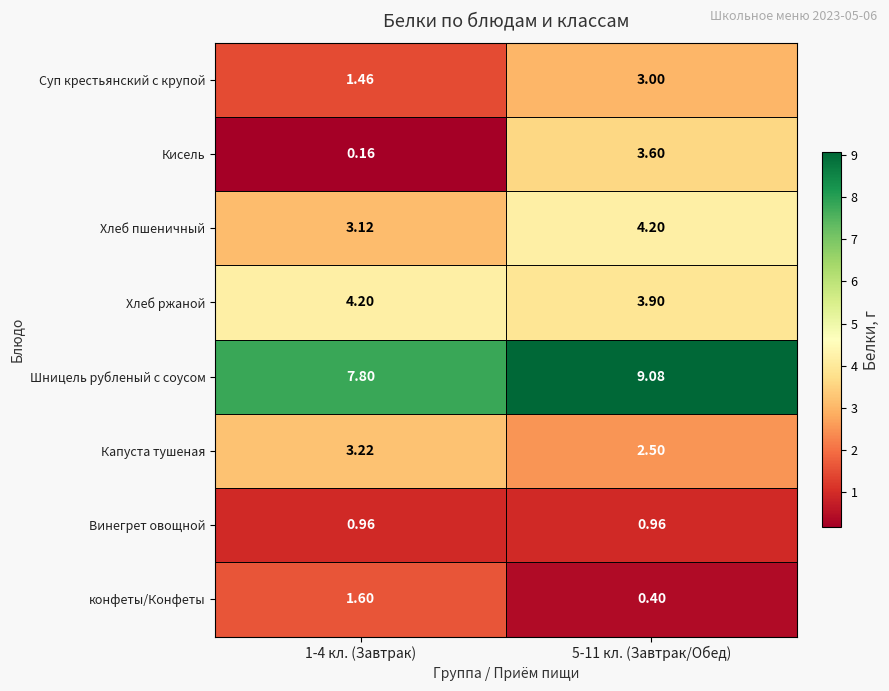

Is the value of Винегрет овощной at 1-4 кл. (Завтрак) greater than the value of Суп крестьянский с крупой at 5-11 кл. (Завтрак/Обед)?

No